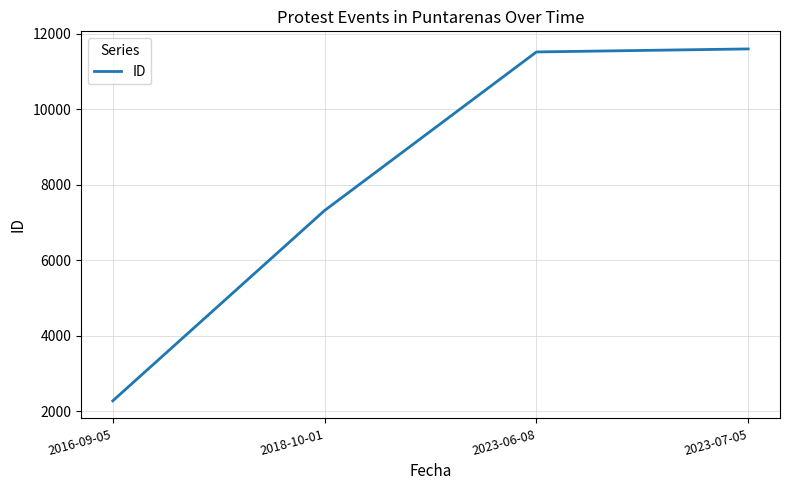

Which has a higher value, 2018-10-01 or 2023-07-05?

2023-07-05